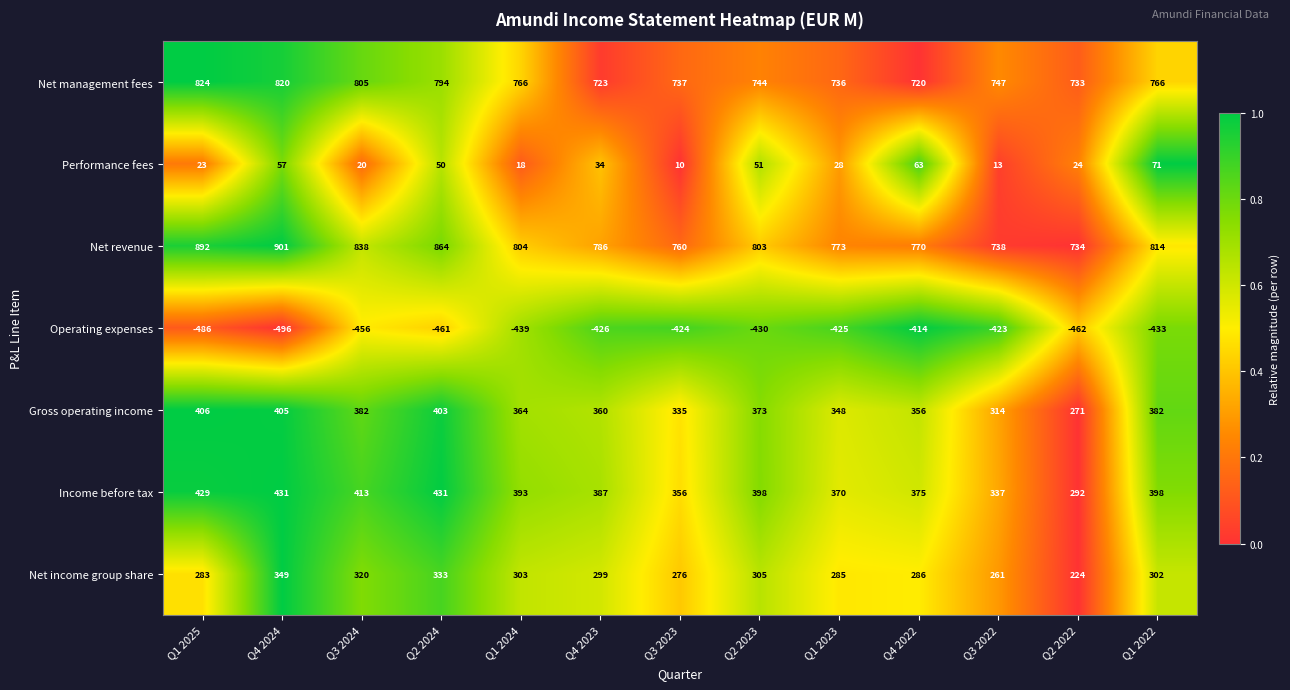

What is the approximate value of Performance fees at Q3 2024, to the nearest 10?

20